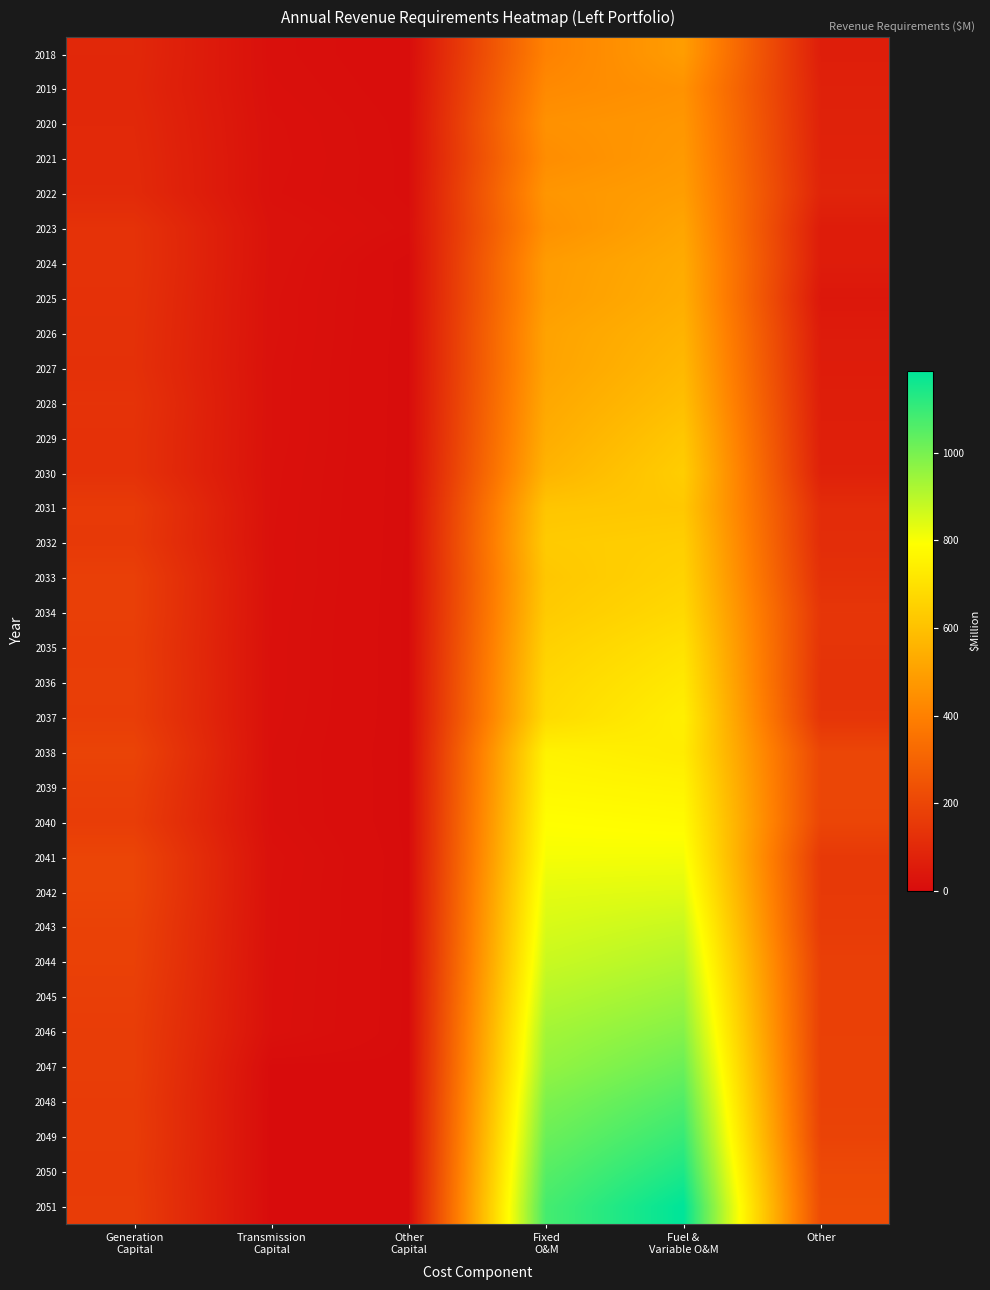

Rank the series at Other Capital from highest to lowest value.

2023, 2022, 2021, 2020, 2019, 2018, 2025, 2024, 2026, 2027, 2028, 2029, 2030, 2031, 2032, 2041, 2042, 2043, 2033, 2044, 2045, 2047, 2046, 2034, 2048, 2036, 2035, 2037, 2049, 2050, 2040, 2039, 2038, 2051